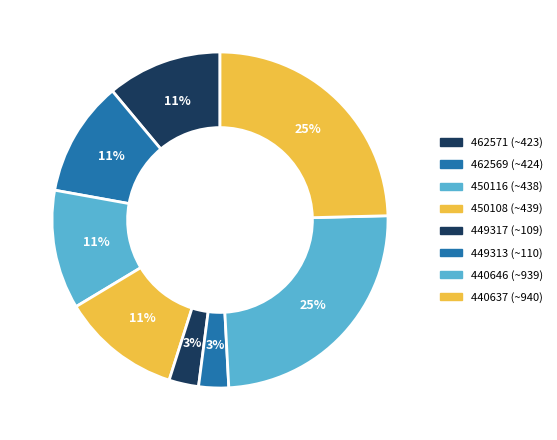

Which category has the biggest portion of the pie?

440637